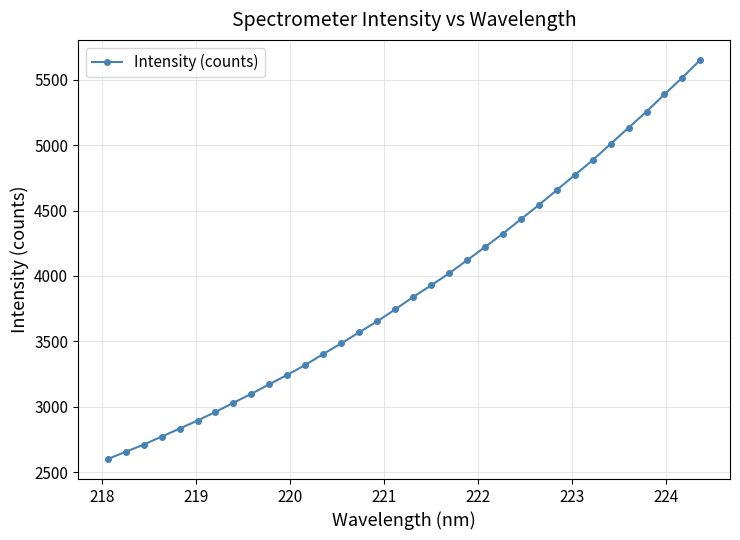

What is the difference between the maximum and minimum values?

3053.5